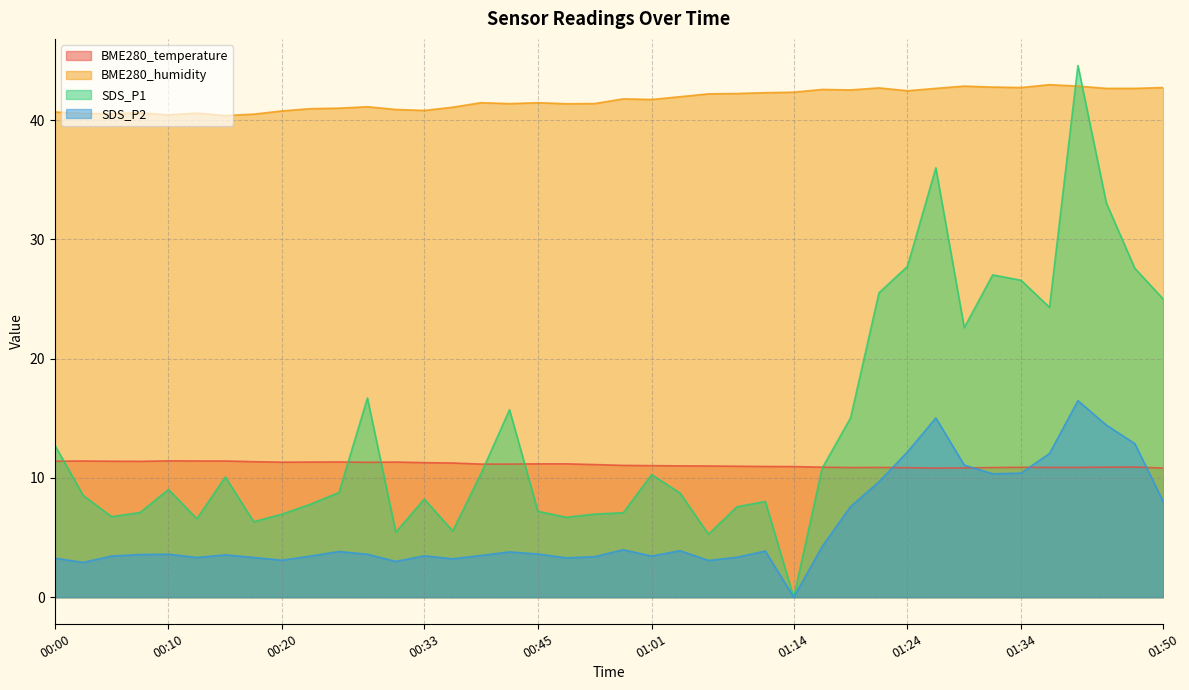

What are all the series names shown in the legend?

BME280_temperature, BME280_humidity, SDS_P1, SDS_P2